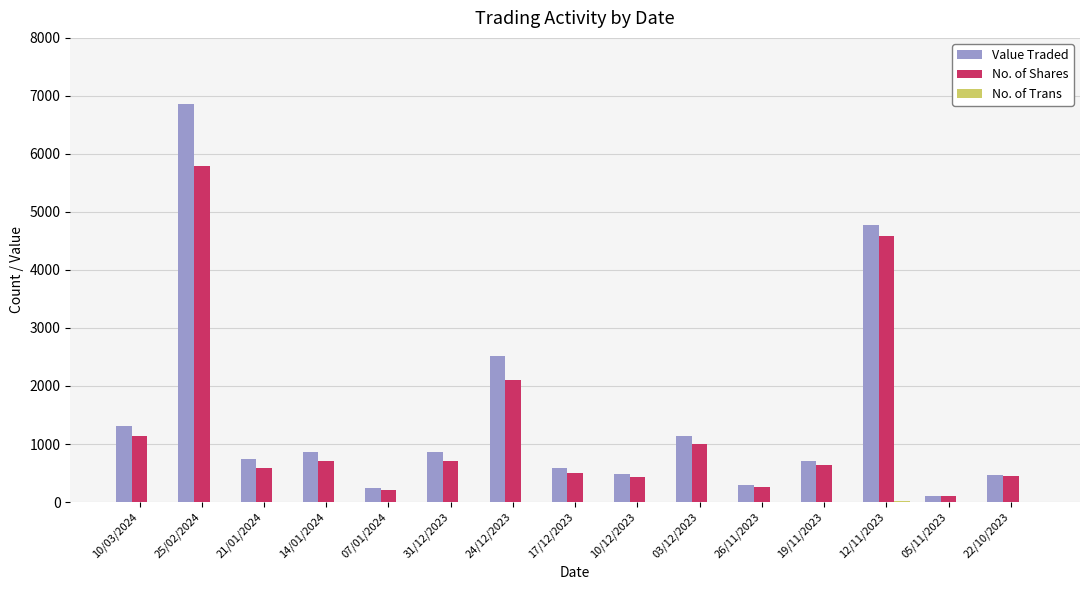

At which category is the sum across all series the highest?

25/02/2024